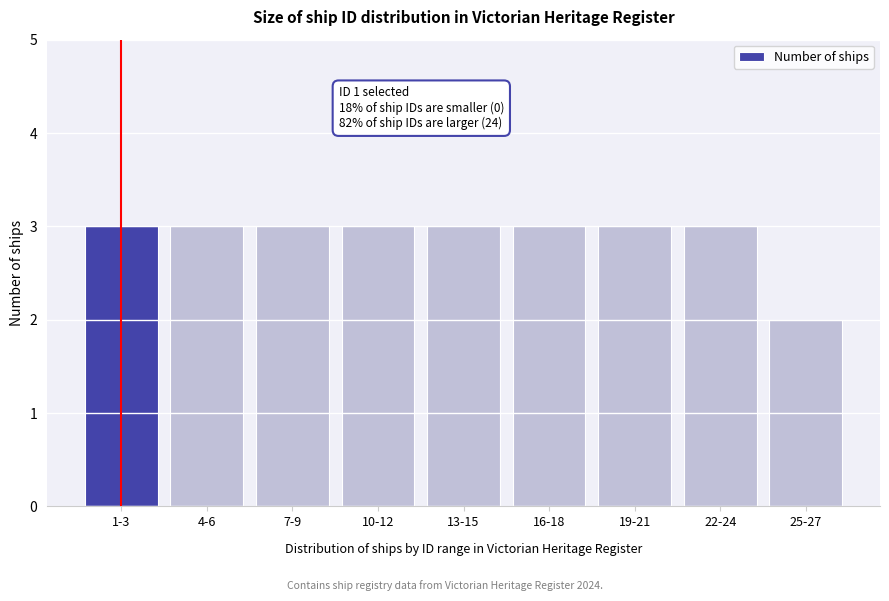

Reading left to right, extract all data points from this chart.

1-3=3	4-6=3	7-9=3	10-12=3	13-15=3	16-18=3	19-21=3	22-24=3	25-27=2